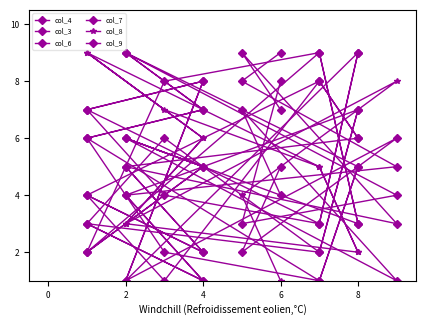

At how many categories does at least one series exceed 3?

14